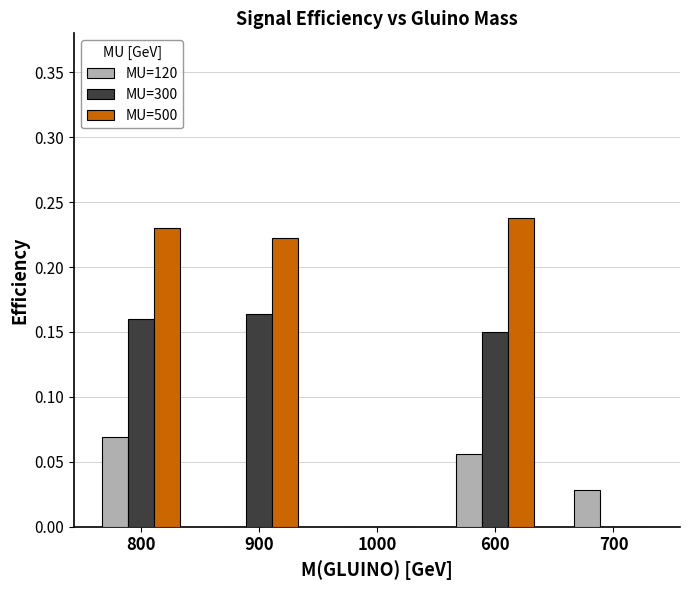

How many data points does each series have?

5